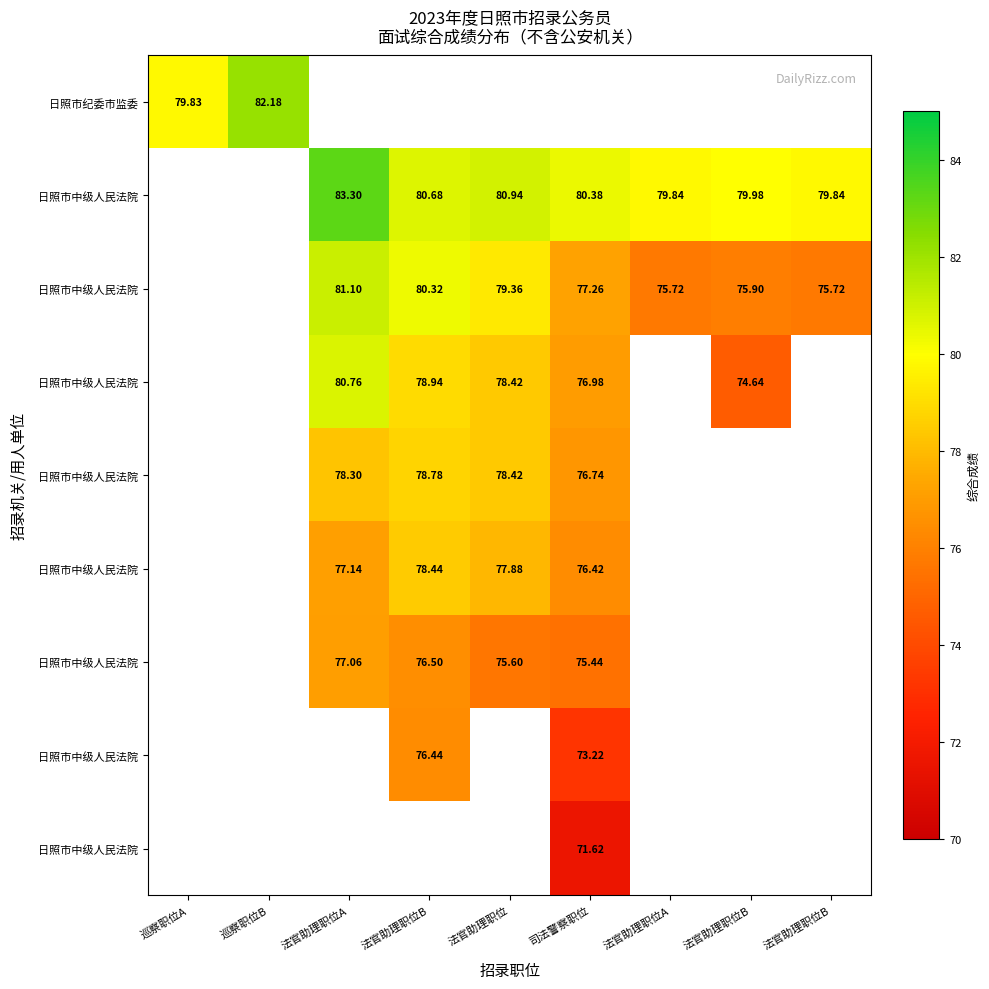

Which category has the highest value across all series?

法官助理职位A